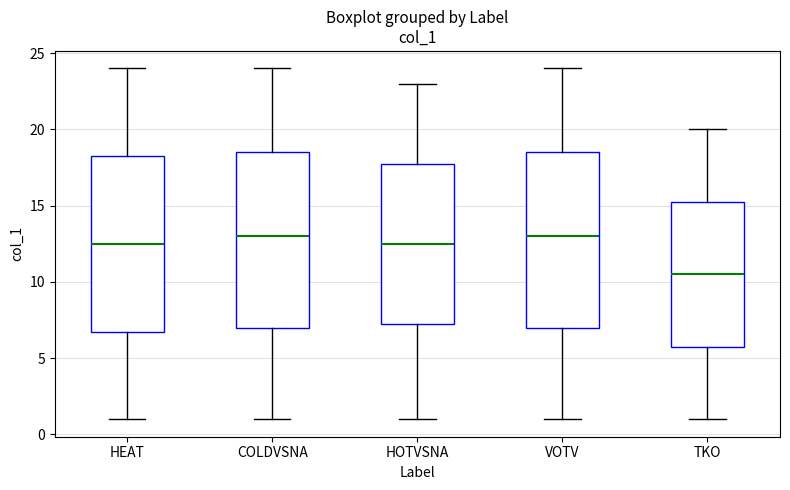

Reading left to right, transcribe this box plot: for each box, give where its median line is, the range the box spans, and where its two whiskers end, as read against the y-axis. The values are not printed on the chart, so give them approximately, as read against the axis.

HEAT: median 12.5, box 7.0 to 18.5, whiskers 1.0 to 24.0
COLDVSNA: median 13.0, box 7.0 to 18.5, whiskers 1.0 to 24.0
HOTVSNA: median 12.5, box 7.5 to 18.0, whiskers 1.0 to 23.0
VOTV: median 13.0, box 7.0 to 18.5, whiskers 1.0 to 24.0
TKO: median 10.5, box 6.0 to 15.5, whiskers 1.0 to 20.0